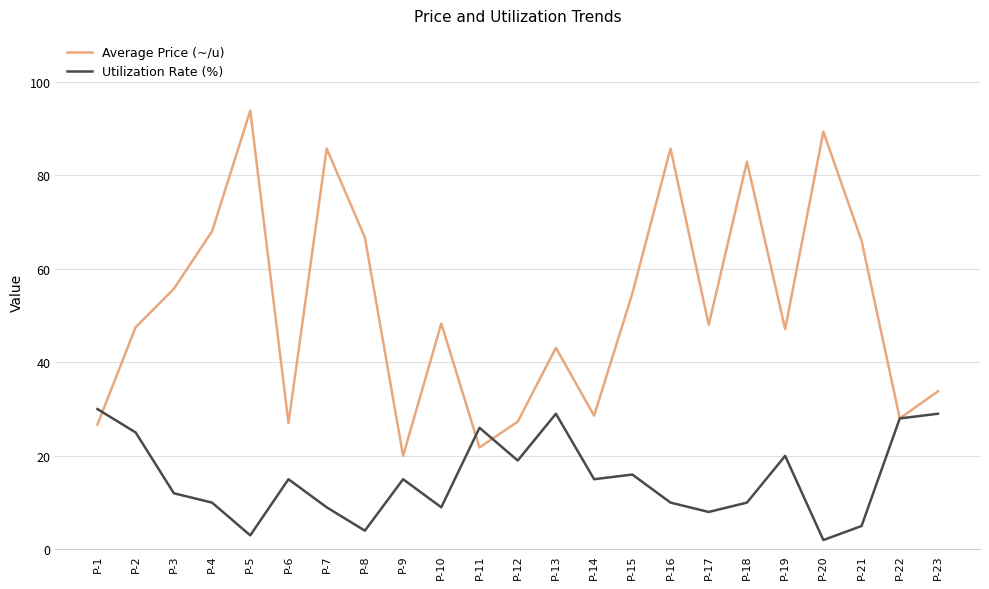

Where do Utilization Rate (%) and Average Price (~/u) first cross each other?

P-1 and P-2